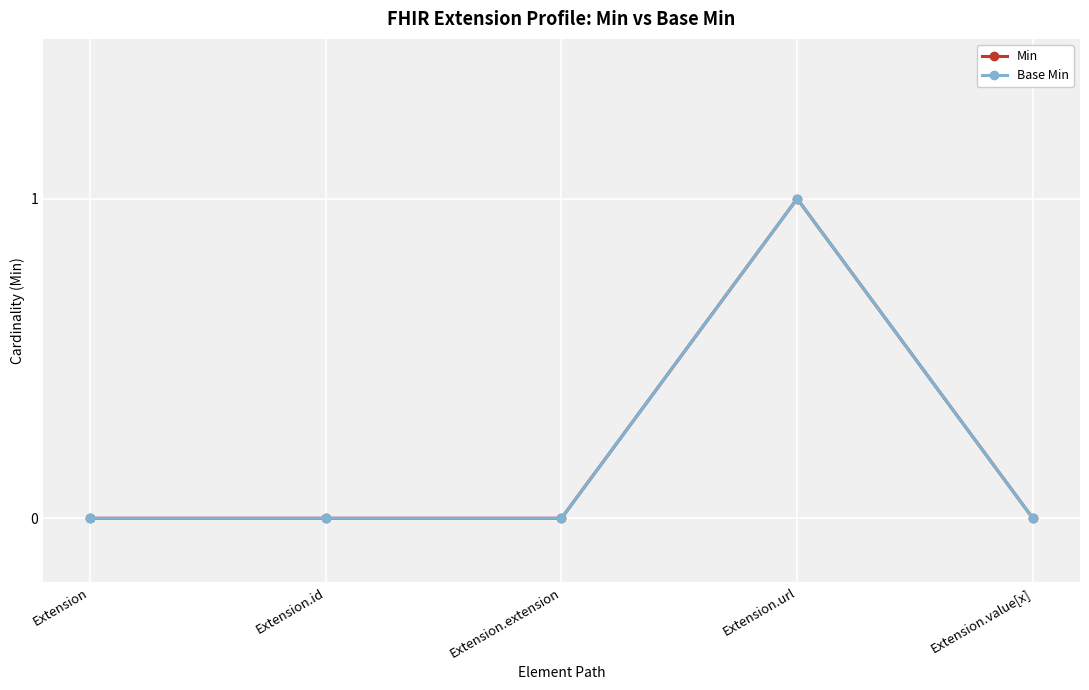

At which category is the sum across all series the highest?

Extension.url